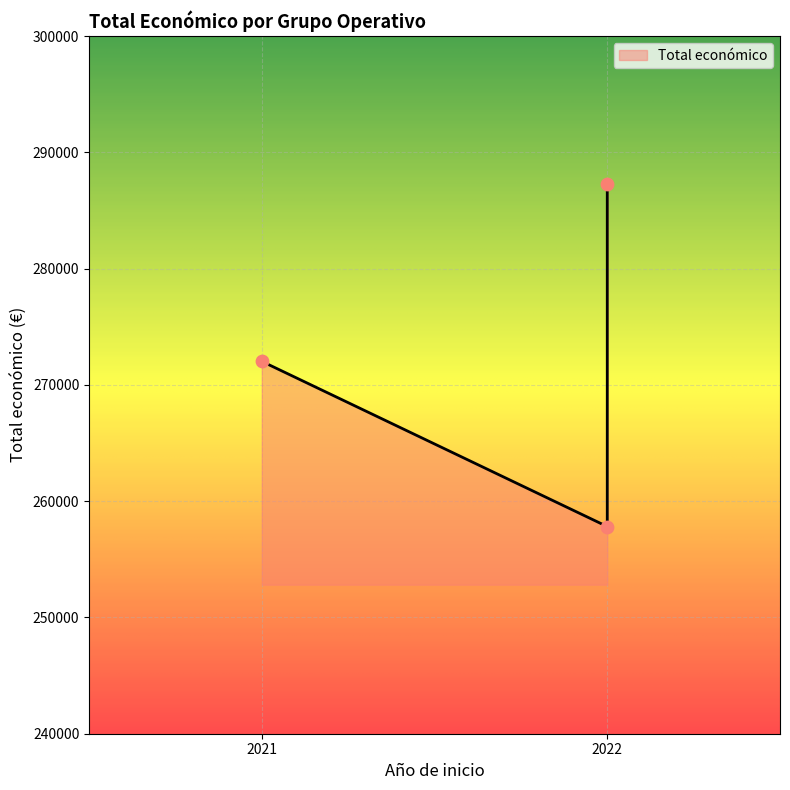

What is the ratio of the value at 2022 to the value at 2021?

0.9